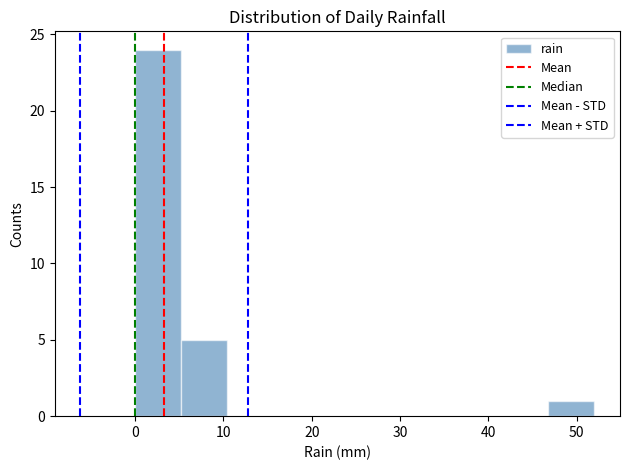

What is the height of the bar covering 46.8 to 52.0 on the x-axis? Neither the bar edges nor the heights are printed on the chart, so give them approximately, as read against the axes.

1